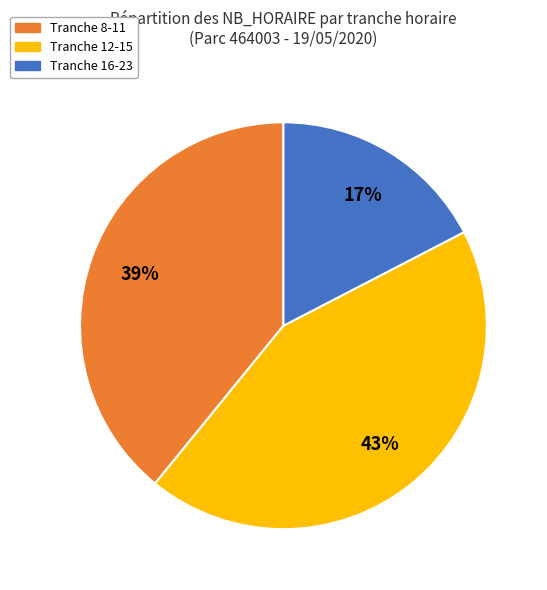

Is there any slice that represents more than half of the pie?

No